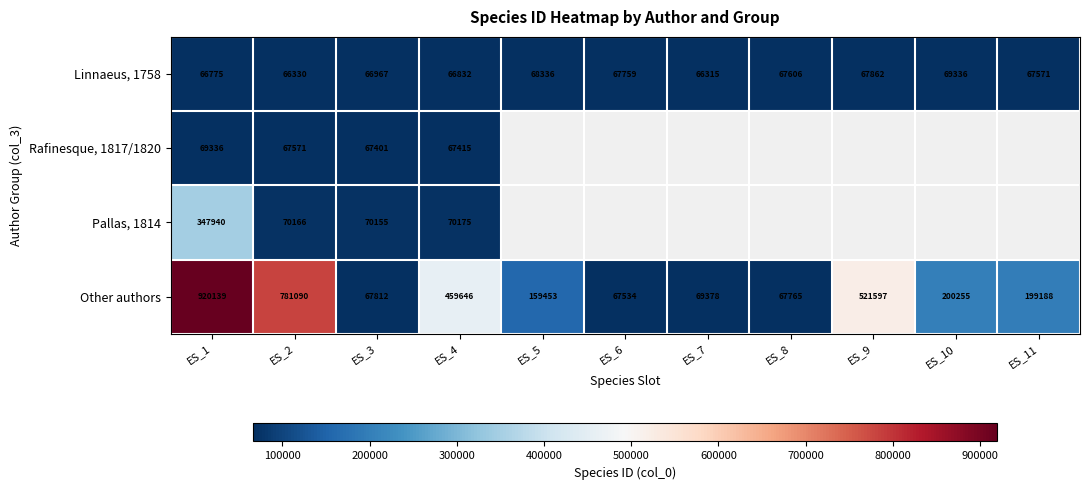

How many values in the Linnaeus, 1758 series are below 67571?

5